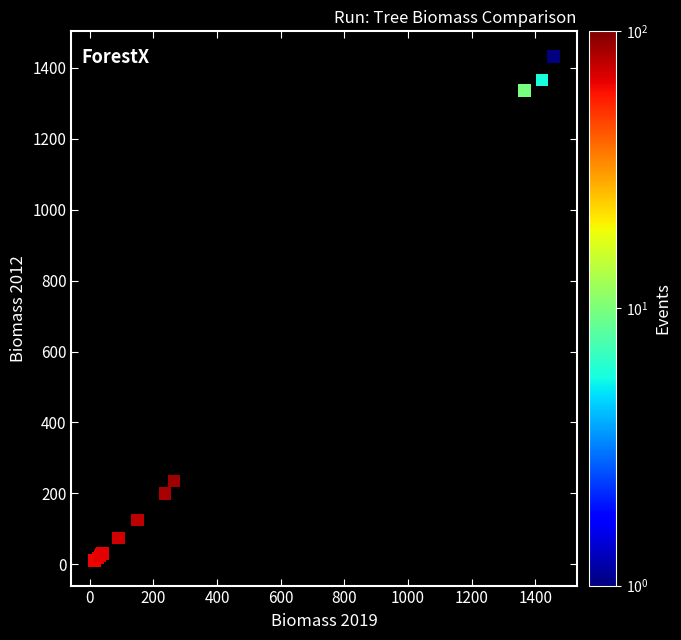

What Y value in the scatter plot is closest to 721?

234.6